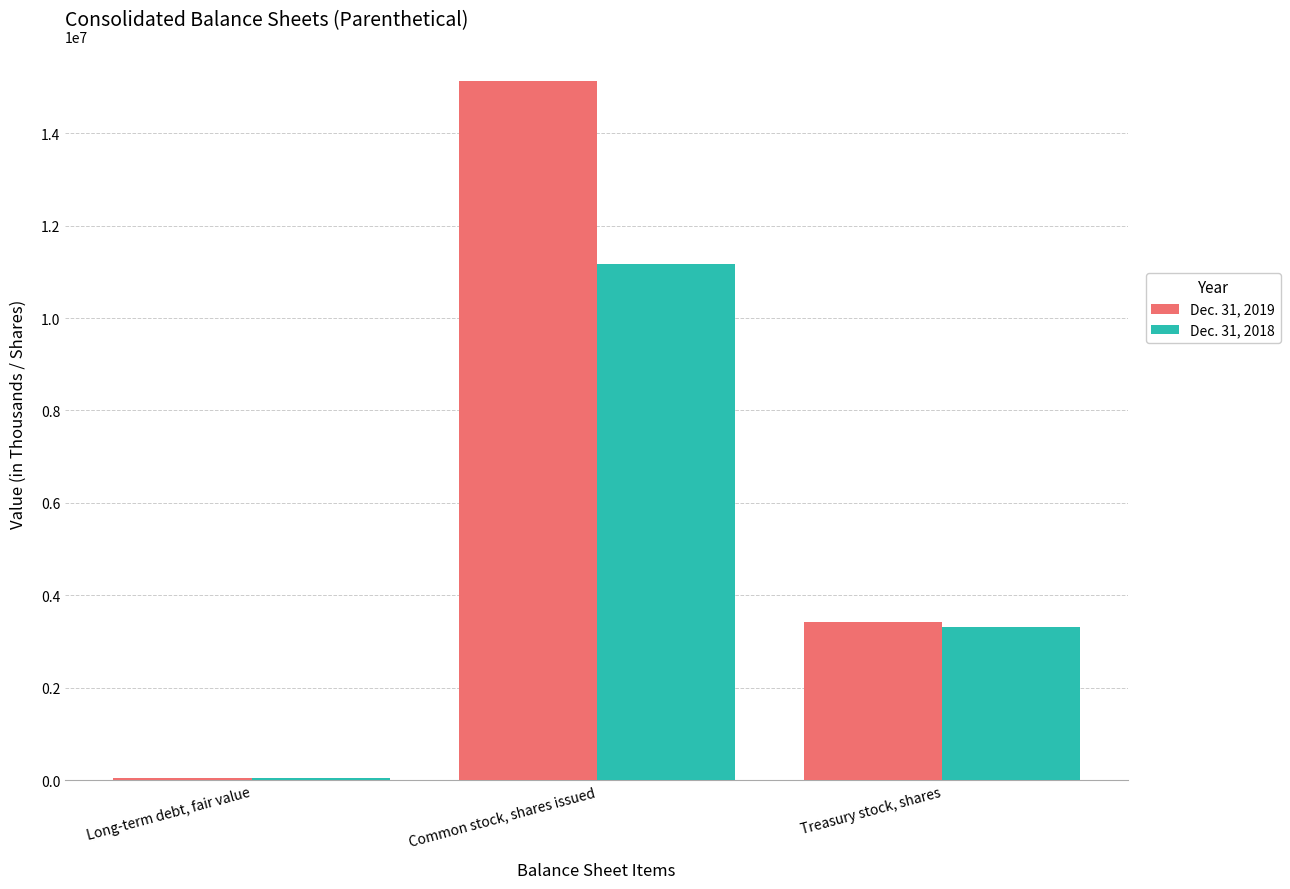

Is it true that Dec. 31, 2019 equals 47277 at Long-term debt, fair value?

True